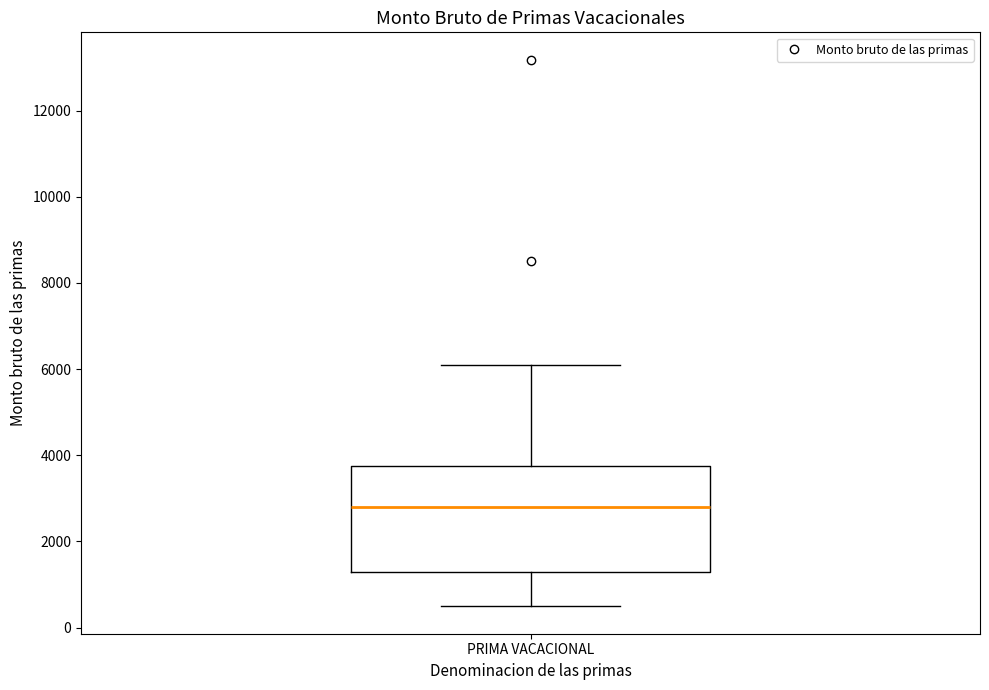

Read this box plot against the y-axis: the position of the median line, the range covered by the box, and the ends of both whiskers. The values are not printed on the chart, so give them approximately, as read against the axis.

median 2800, box 1200 to 3800, whiskers 400 to 6200